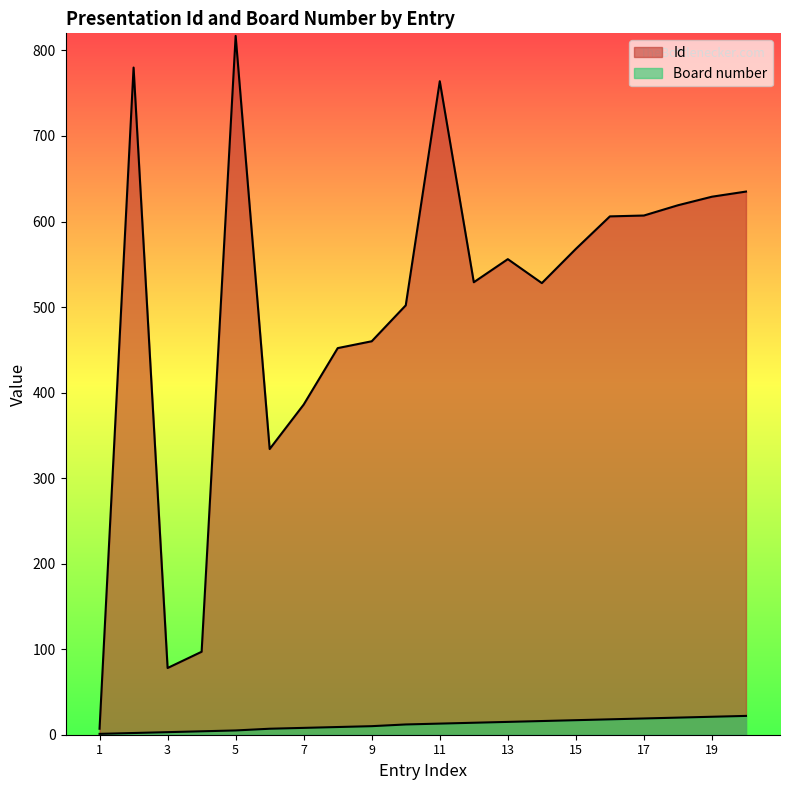

Rank the series by their maximum value, from highest to lowest.

Id, Board number